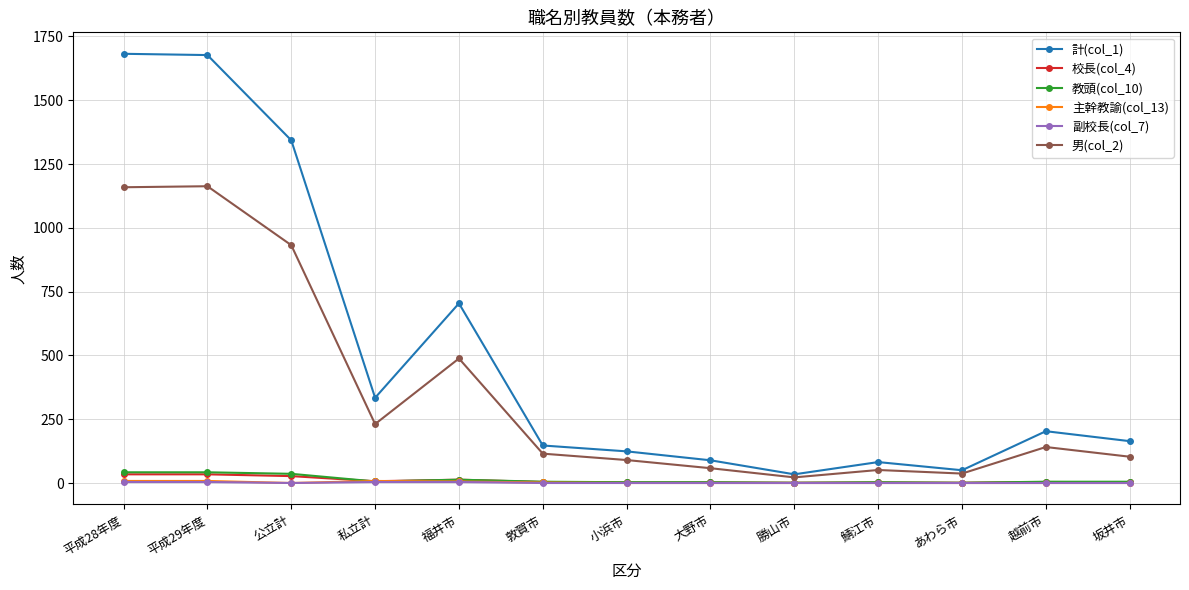

At which label does 男(col_2) first exceed 115?

平成28年度